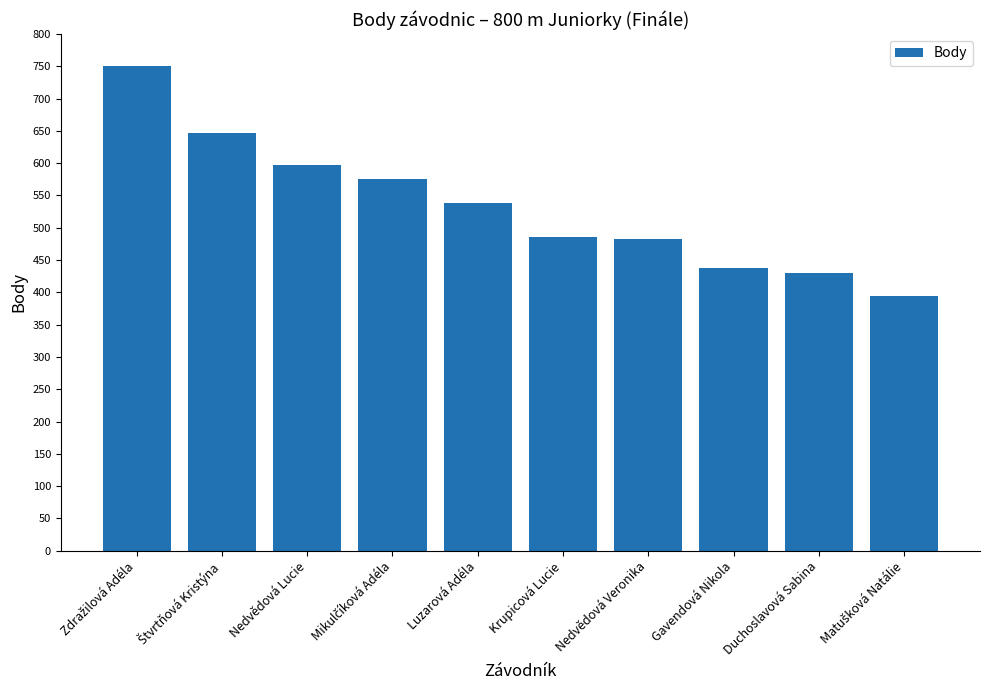

Reading left to right, transcribe all the data shown in this chart.

751	647	597	575	538	486	482	438	430	395